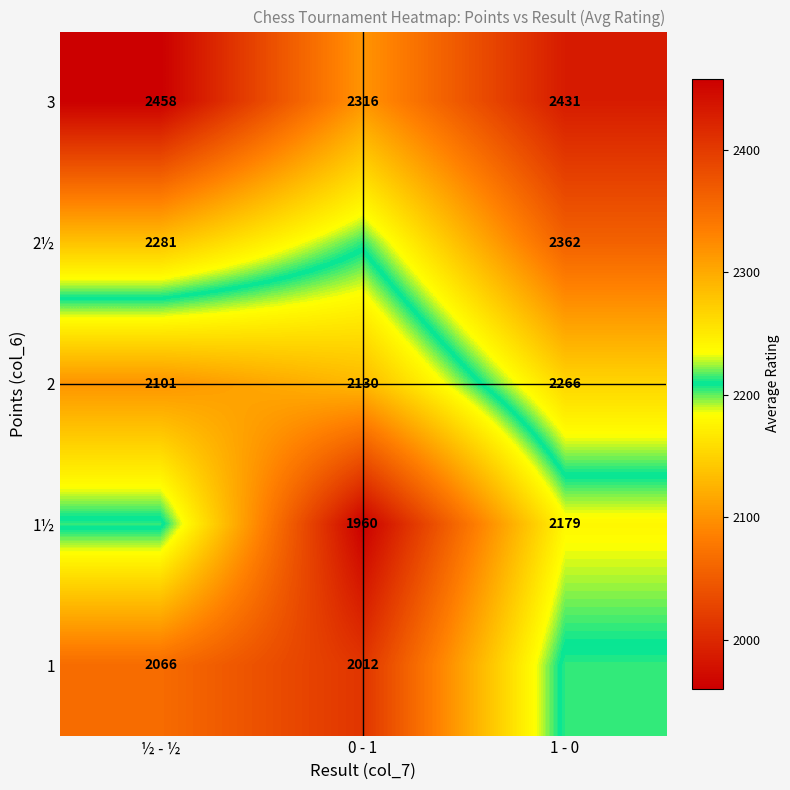

Which category has the lowest value in the 2 series?

½ - ½